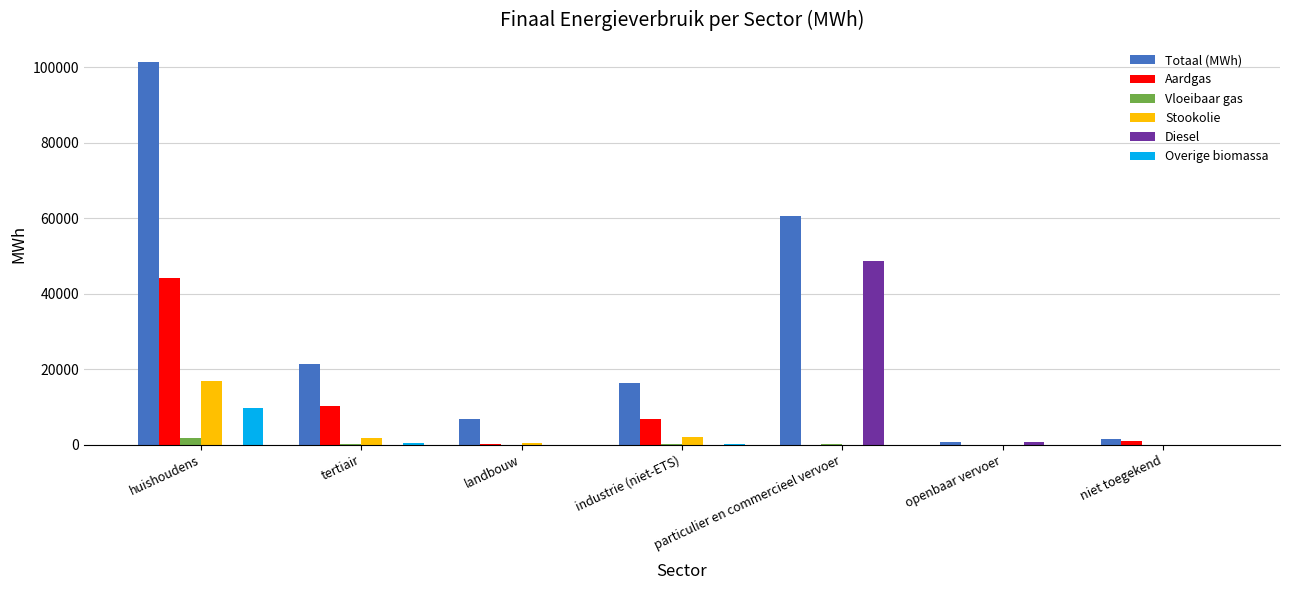

What value does the Totaal (MWh) series have at particulier en commercieel vervoer?

60546.4